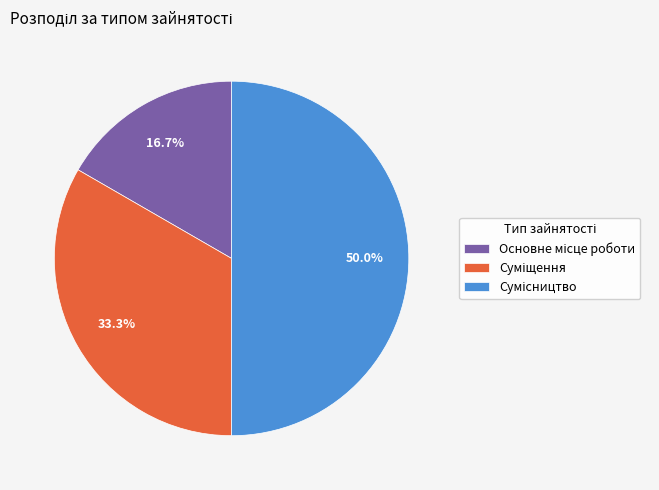

Which slice is the largest?

Сумісництво